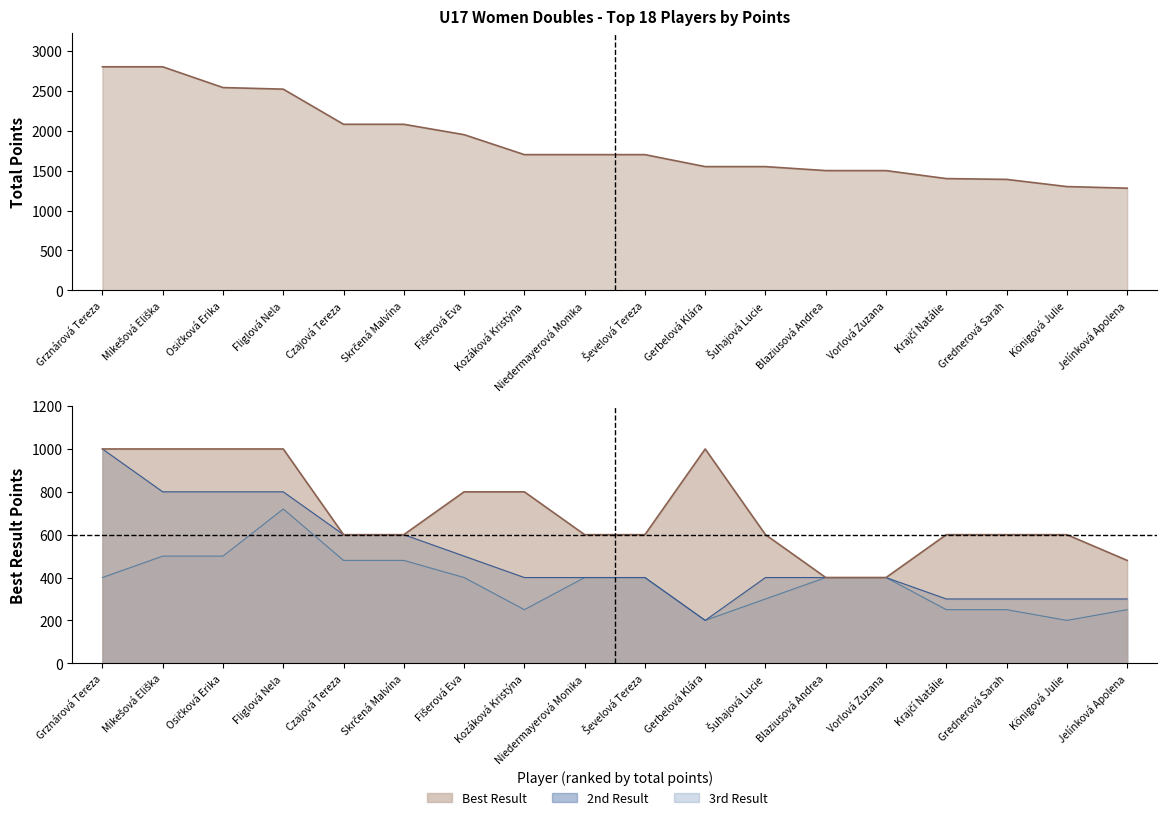

At which category does 3rd Result reach its first local valley?

Kozáková Kristýna